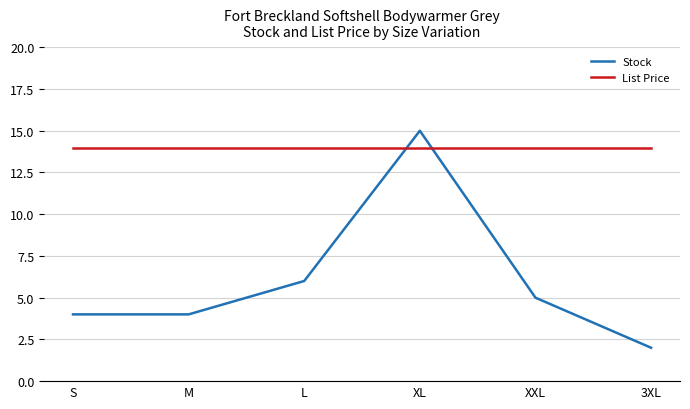

At which category is the sum across all series the highest?

XL